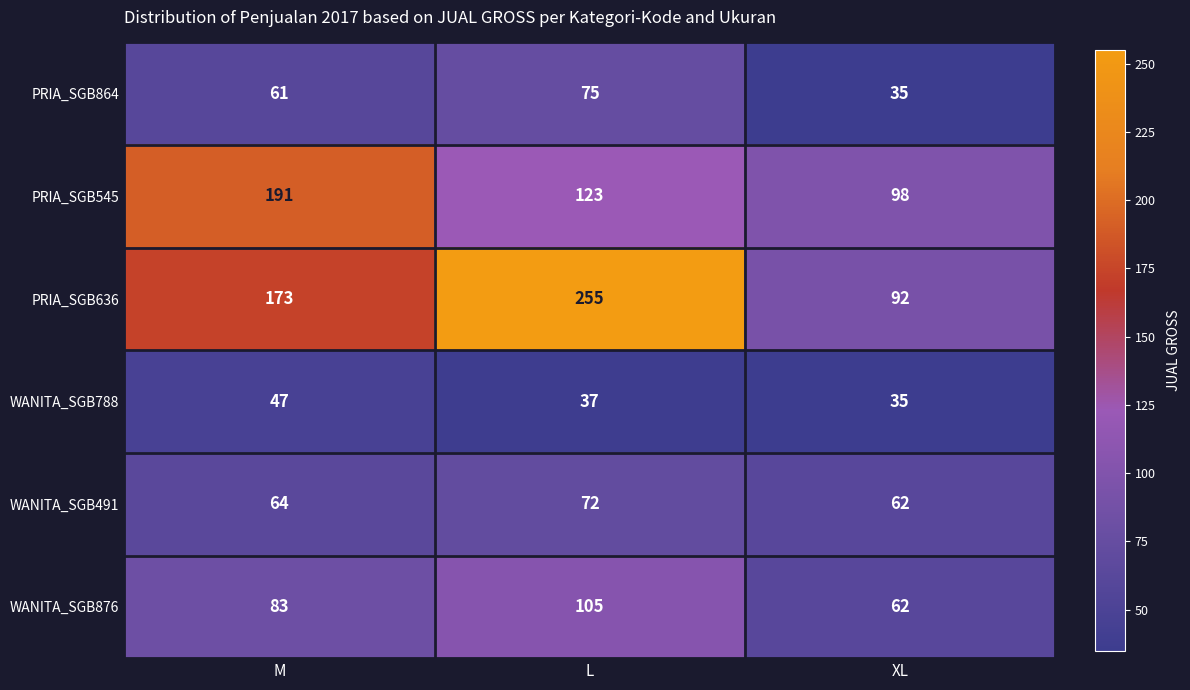

What is the highest value of the WANITA_SGB491 series?

72